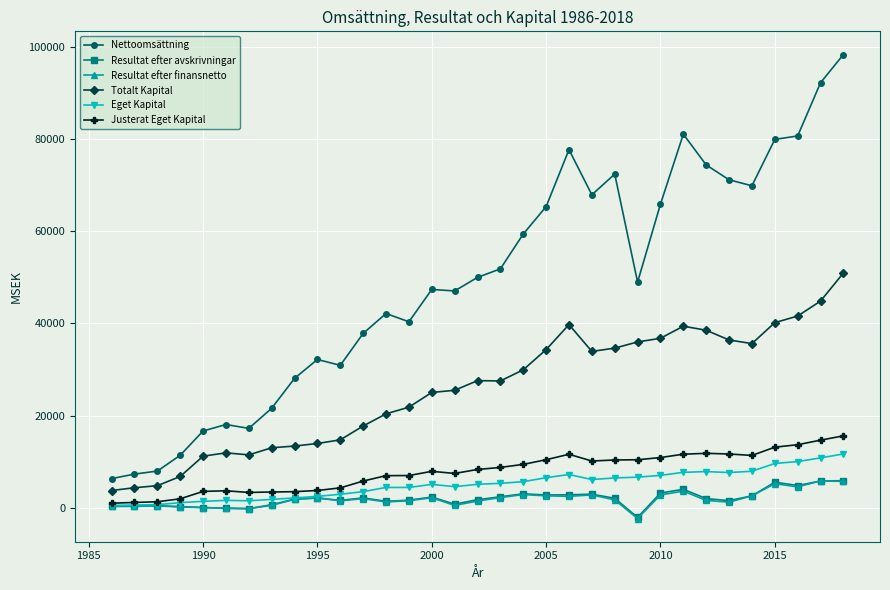

Does the chart have visible grid lines?

Yes